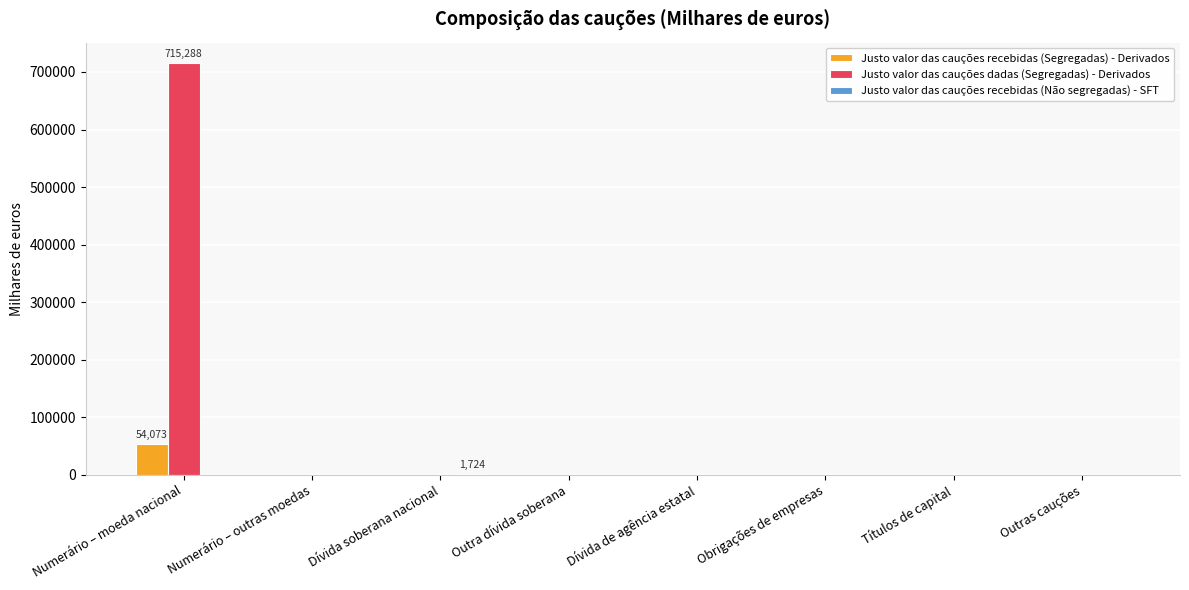

At which category does the chart reach its peak across all series?

Numerário – moeda nacional